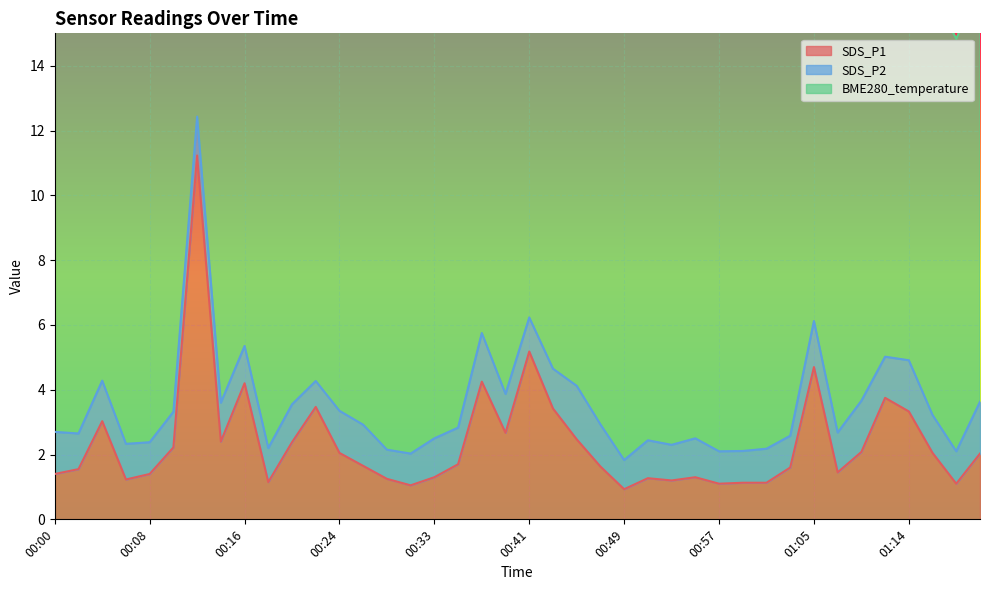

What is the difference between the BME280_temperature values at 00:14 and 00:53?

0.5